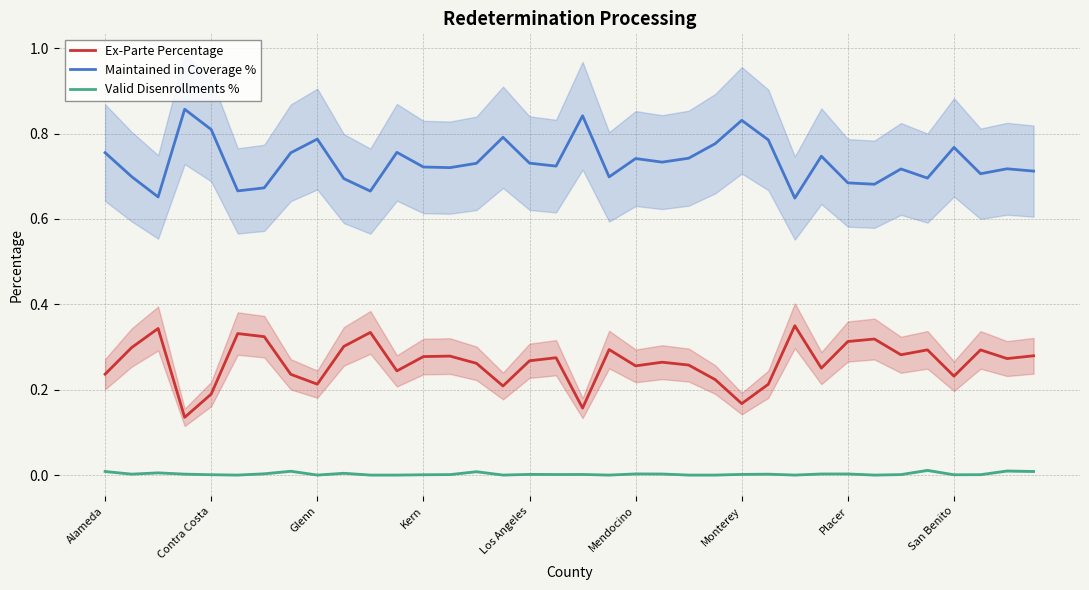

The Maintained in Coverage % series shows 1.0 at Alameda. True or false?

False